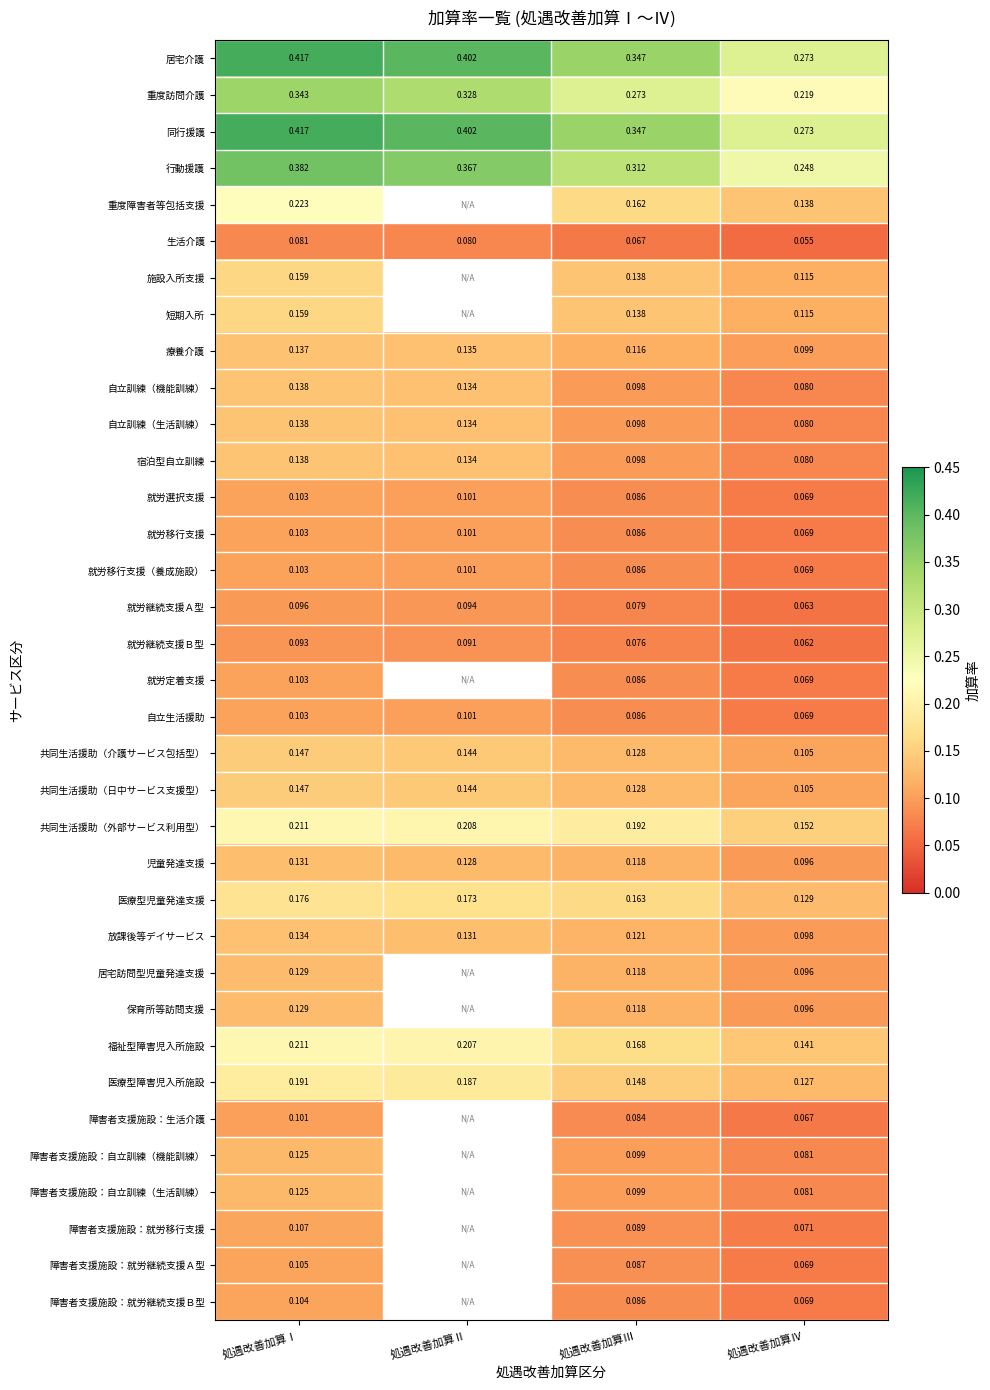

Which category has the lowest value in the 共同生活援助（日中サービス支援型） series?

処遇改善加算Ⅳ